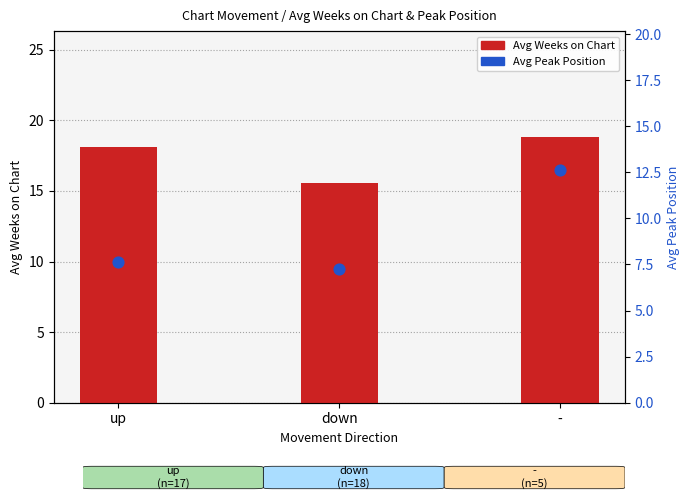

Which series has the largest total across all categories?

Avg Weeks on Chart